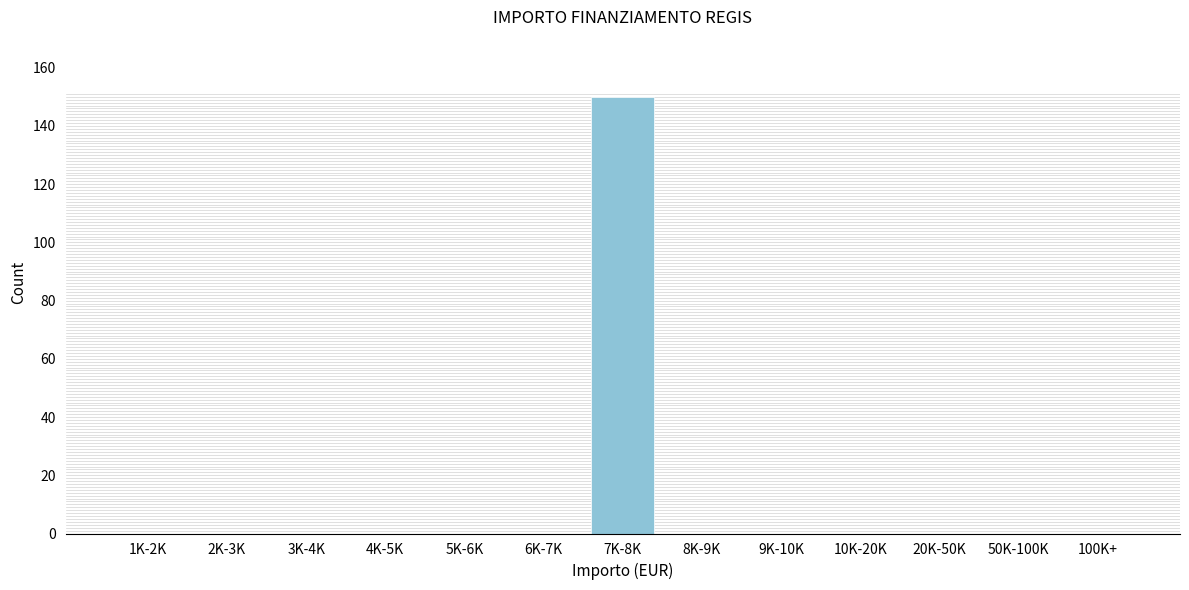

Reading right to left, transcribe all the data shown in this chart.

100K+=0	50K-100K=0	20K-50K=0	10K-20K=0	9K-10K=0	8K-9K=0	7K-8K=150	6K-7K=0	5K-6K=0	4K-5K=0	3K-4K=0	2K-3K=0	1K-2K=0